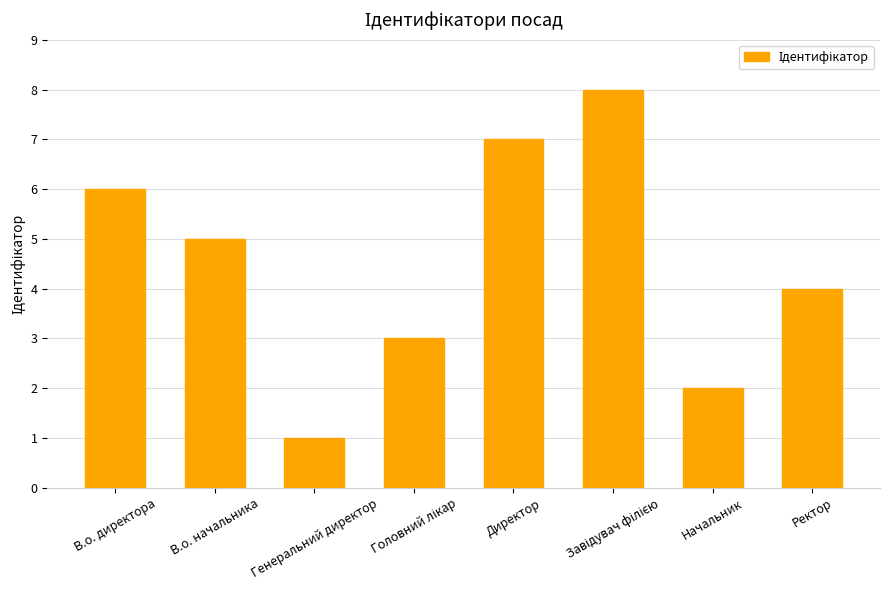

The chart shows a value of 2 at Начальник. True or false?

True